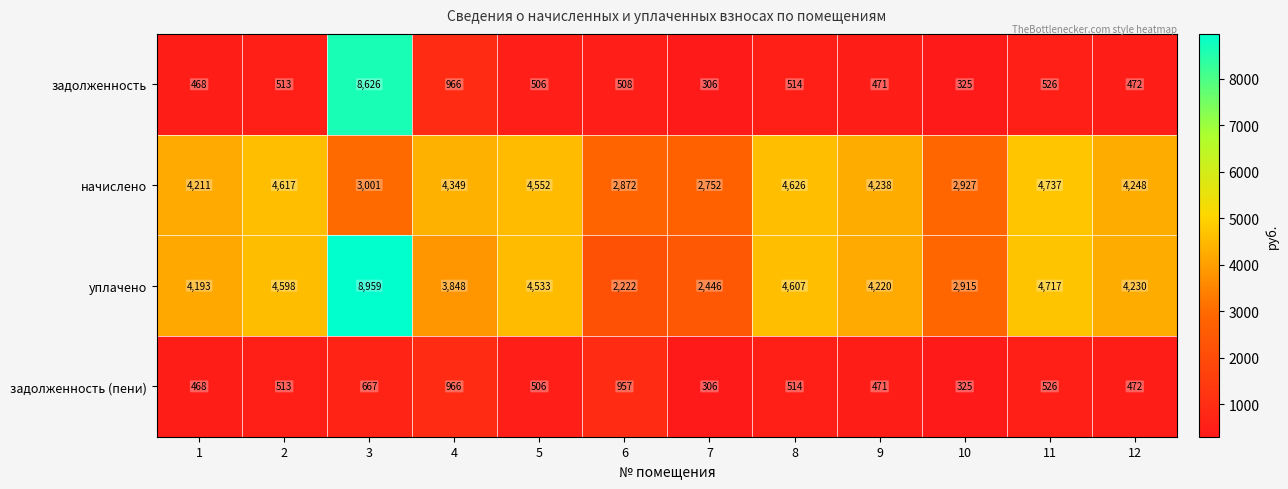

The value of задолженность at 10 is 550. True or false?

False